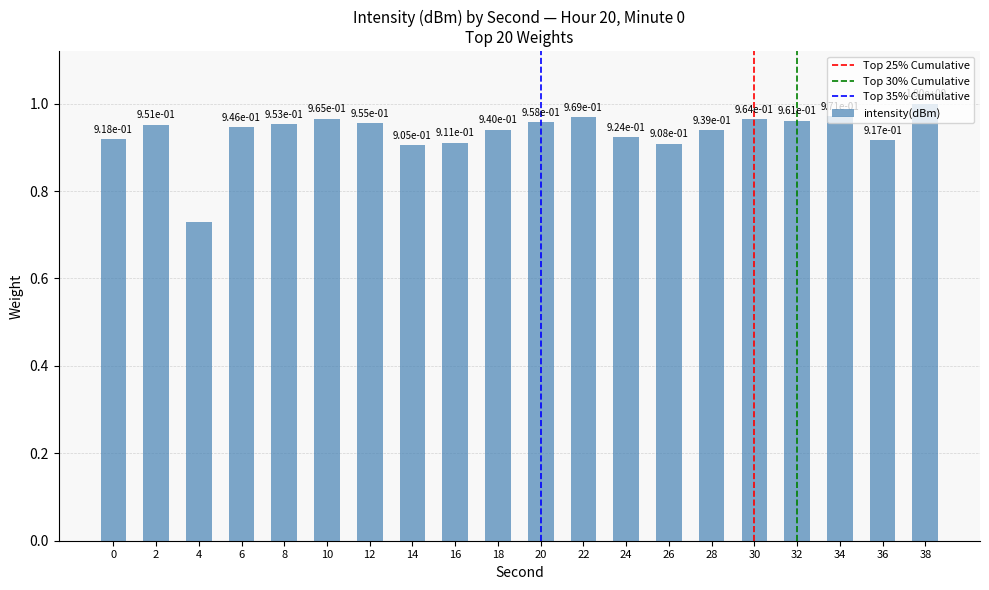

What is the value of the 7th bar from the left?

1.0